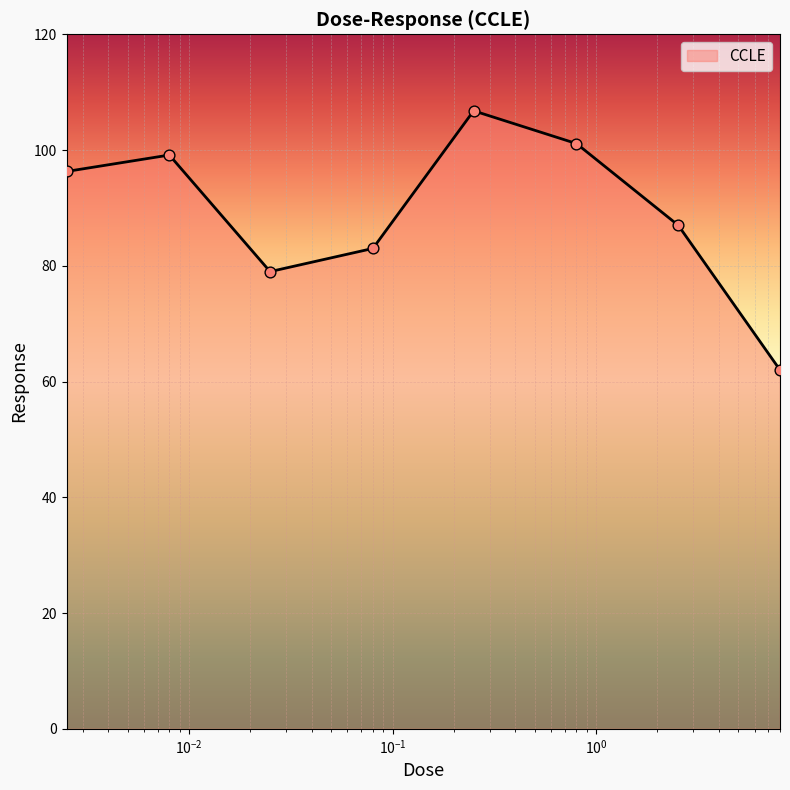

True or false: the data has more than 1 interior local peaks.

True